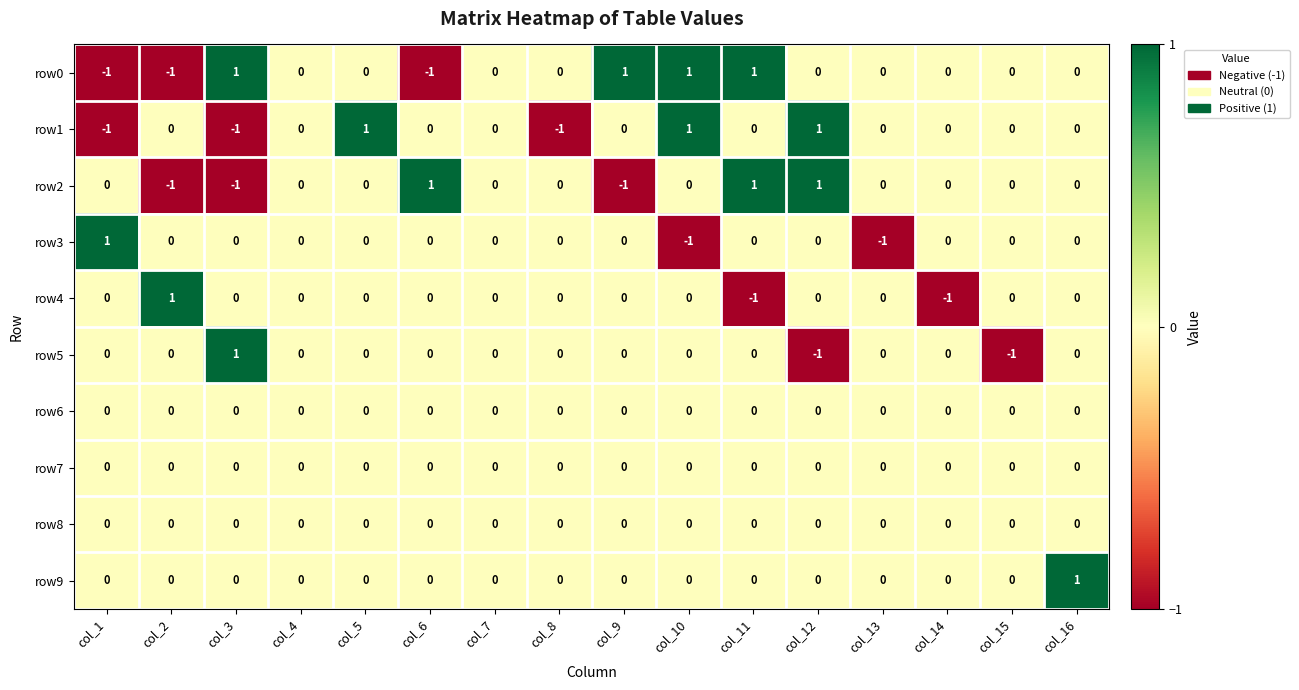

The row2 series shows 1 at col_10. True or false?

False